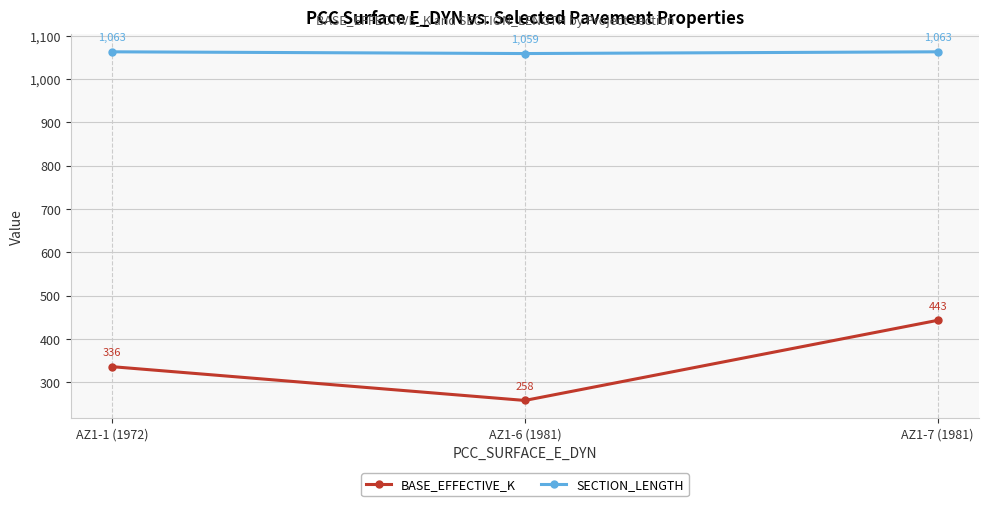

What is the label of the 1st point from the left?

AZ1-1 (1972)